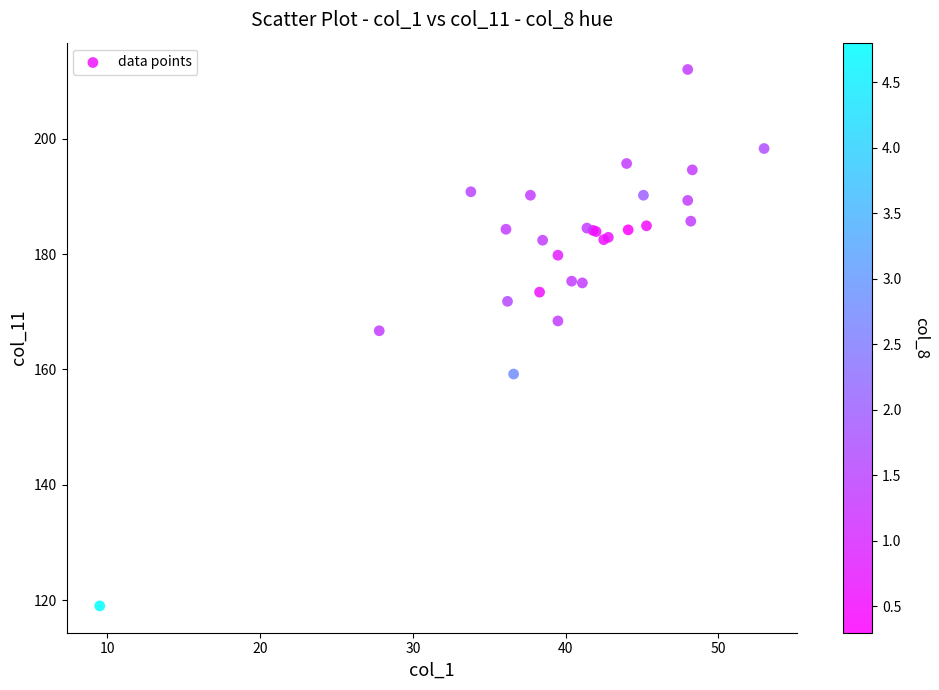

What Y value in the scatter plot is closest to 165?

166.7